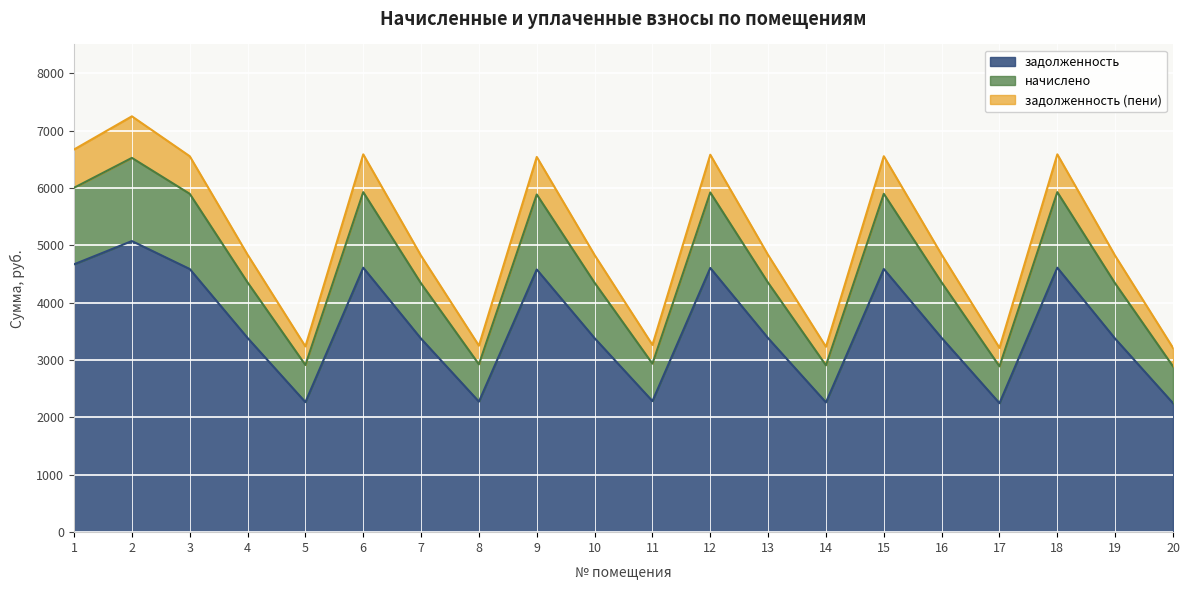

What is the average value of the задолженность (пени) series?

5083.6